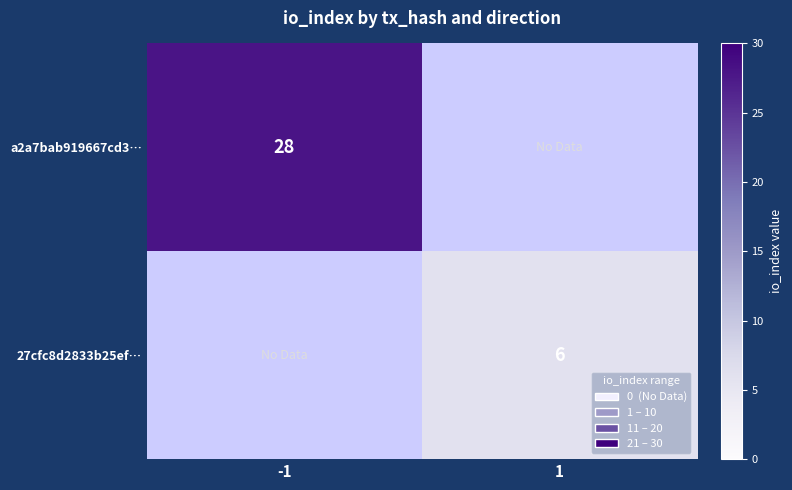

True or false: a2a7bab919667cd3… has a value of 49 at -1.

False